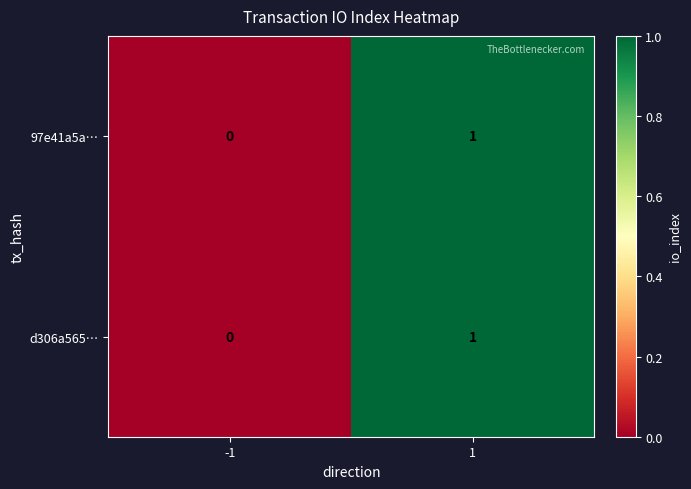

The d306a565… series shows 1 at 1. True or false?

True